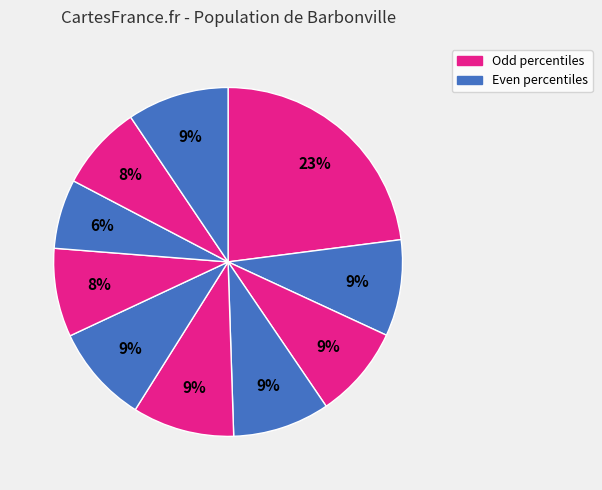

How many slices are in this pie chart?

10